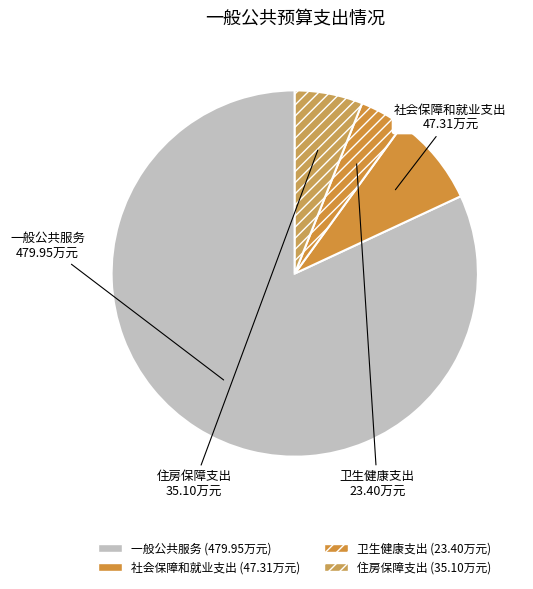

Which has a higher value, 住房保障支出 or 社会保障和就业支出?

社会保障和就业支出